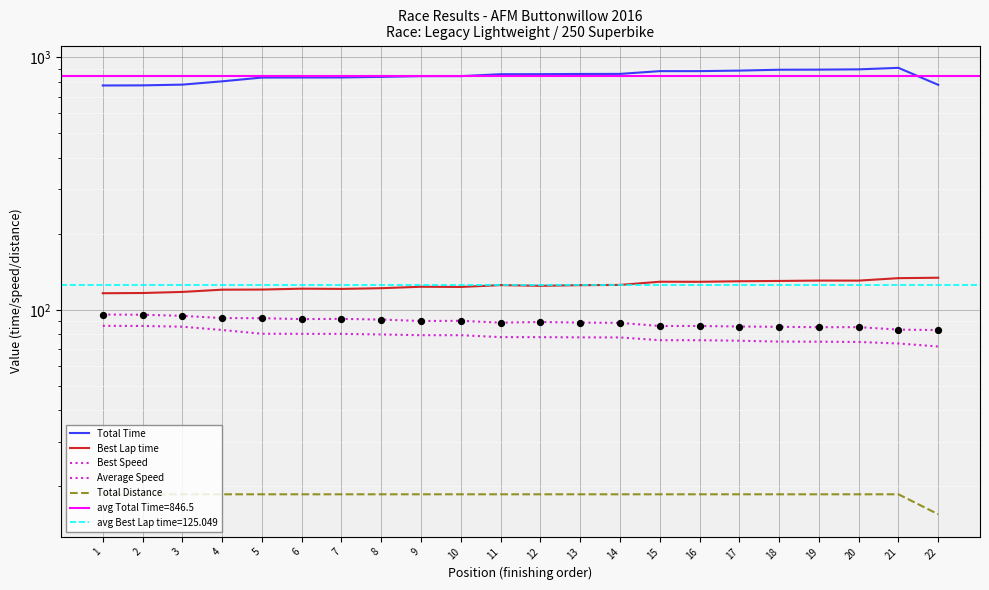

Which series contains the lowest Y value?

Total Distance